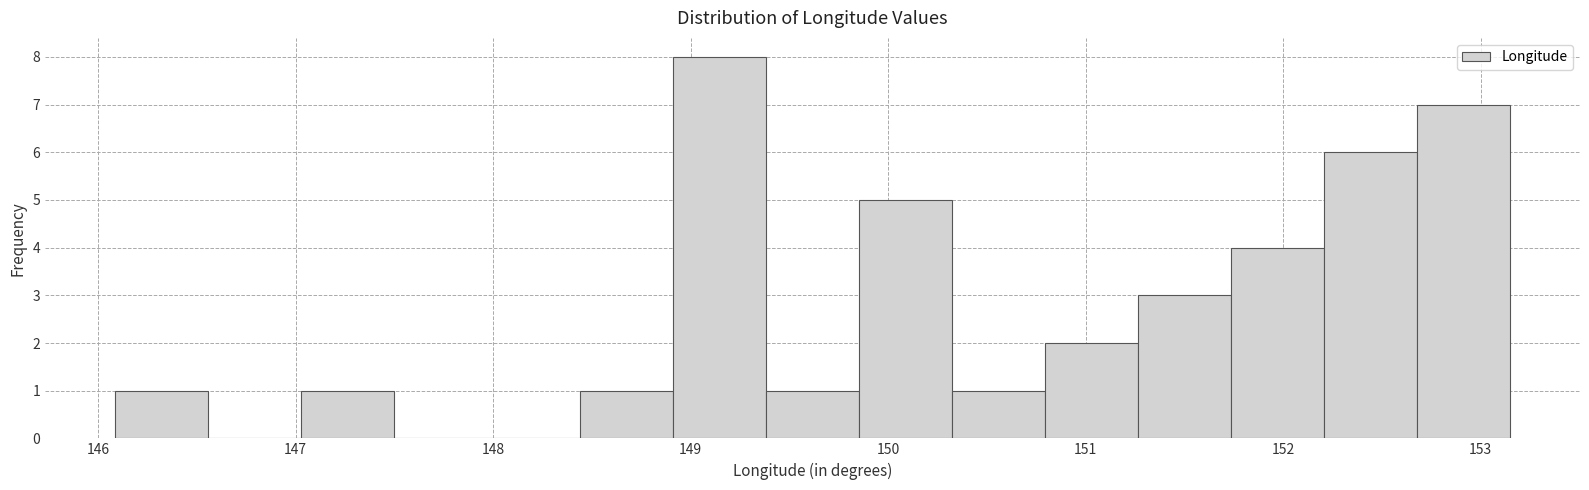

Reading left to right, list every bar in this chart as the range it spans on the x-axis followed by its height. Neither the bar edges nor the heights are printed on the chart, so give them approximately, as read against the axes.

146.1 to 146.6: 1
146.6 to 147.0: 0
147.0 to 147.5: 1
147.5 to 148.0: 0
148.0 to 148.4: 0
148.4 to 148.9: 1
148.9 to 149.4: 8
149.4 to 149.9: 1
149.9 to 150.3: 5
150.3 to 150.8: 1
150.8 to 151.3: 2
151.3 to 151.7: 3
151.7 to 152.2: 4
152.2 to 152.7: 6
152.7 to 153.2: 7